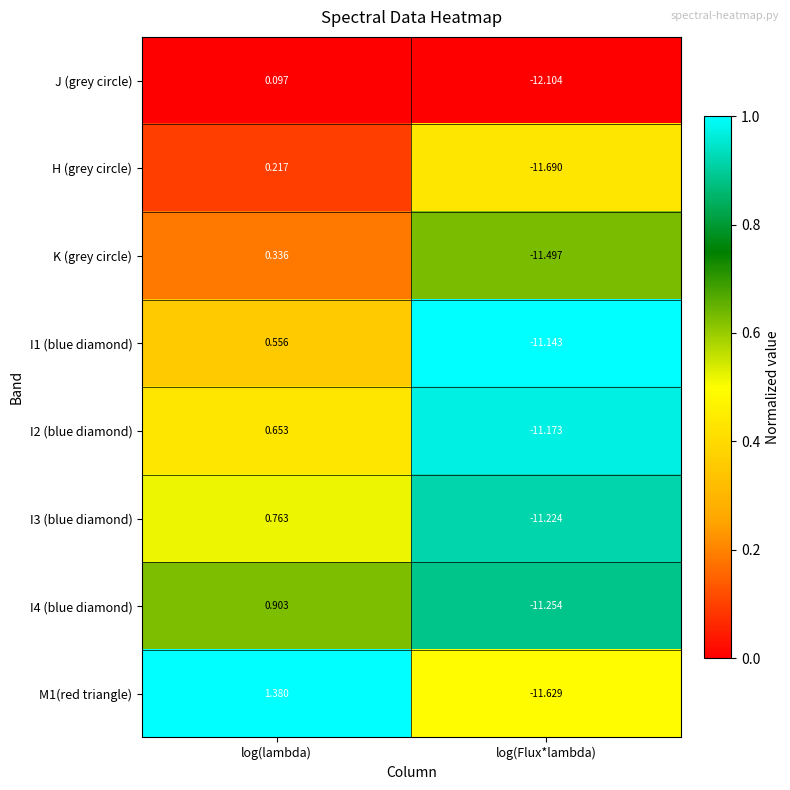

What is the total value across all series at log(Flux*lambda)?

-91.7